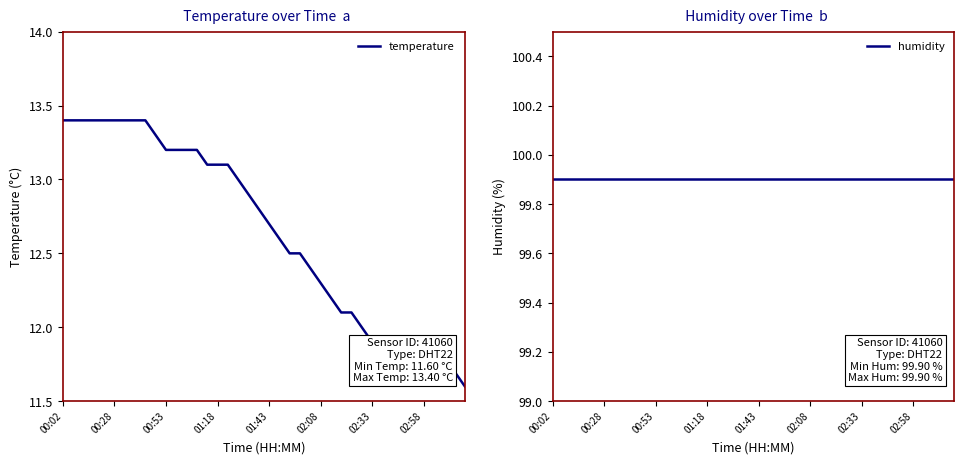

Count the number of data series in this chart.

2